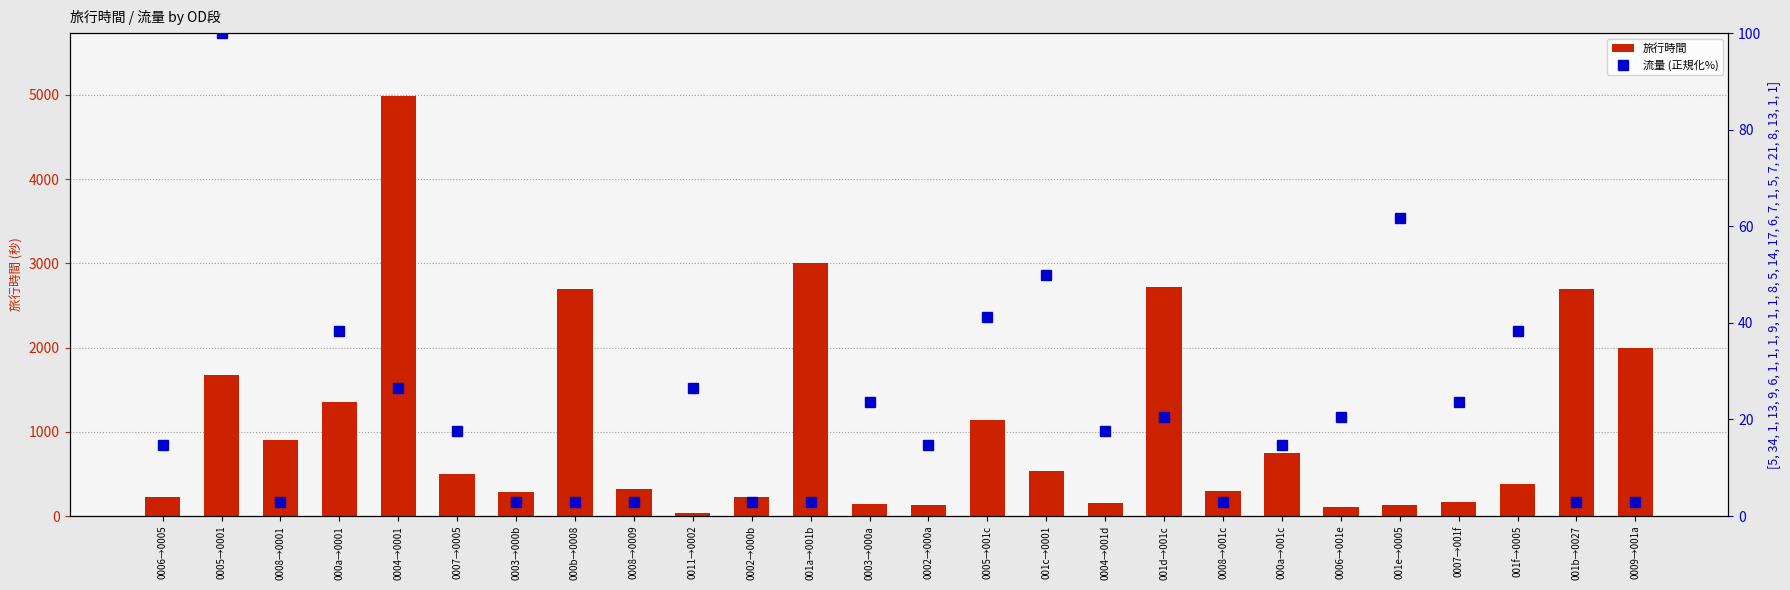

The 旅行時間 series shows 146.0 at 0003→000a. True or false?

True